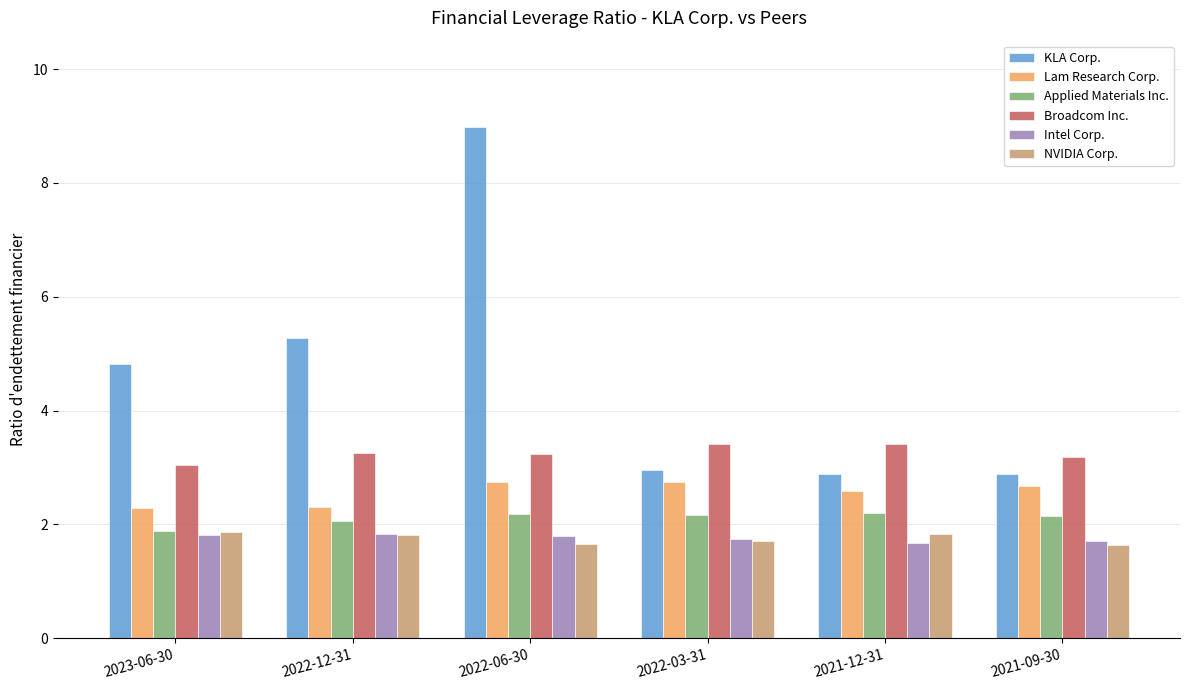

What is the average value of the Applied Materials Inc. series?

2.1